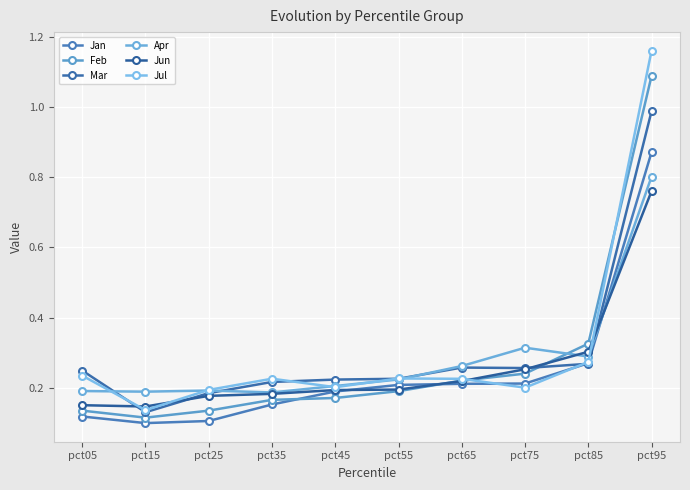

True or false: Jun and Apr intersect in this chart.

True